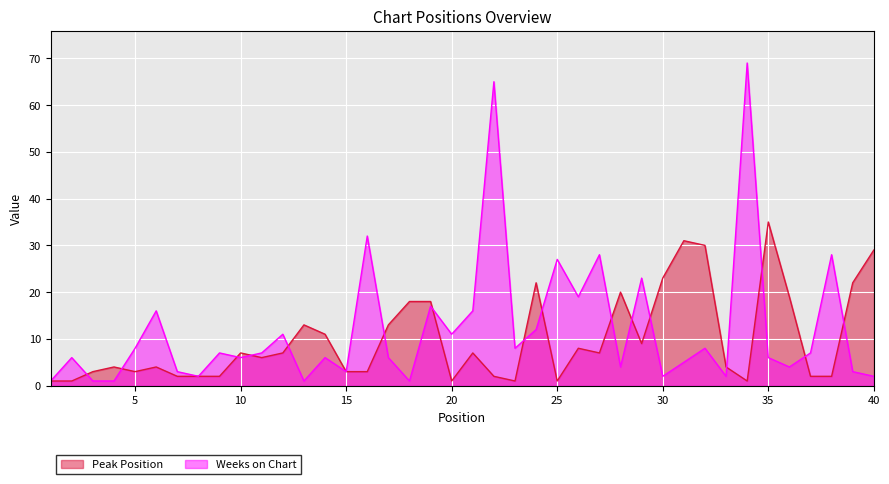

Between 14 and 28, which is larger?

28